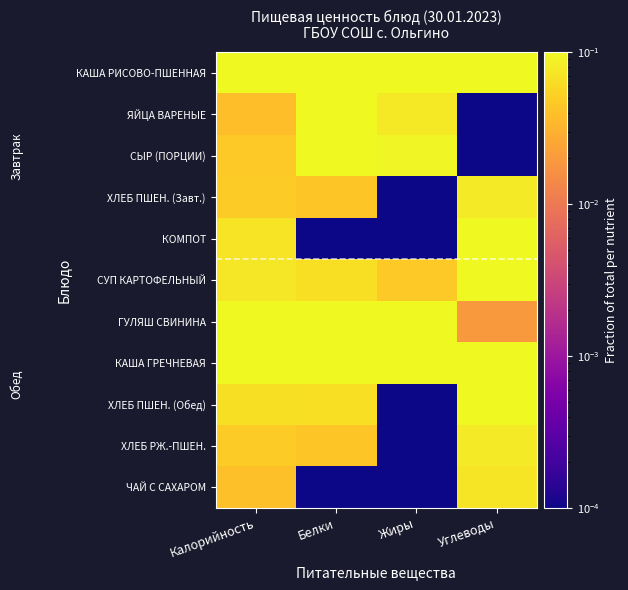

Which label corresponds to the largest value in the chart?

Жиры